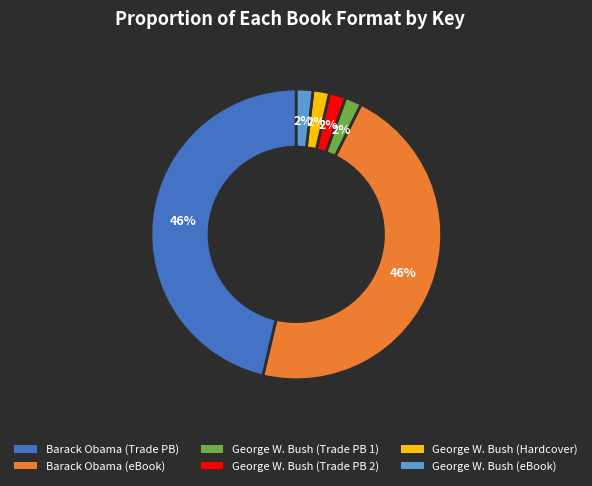

The George W. Bush (eBook) slice represents 14% of the pie. True or false?

False